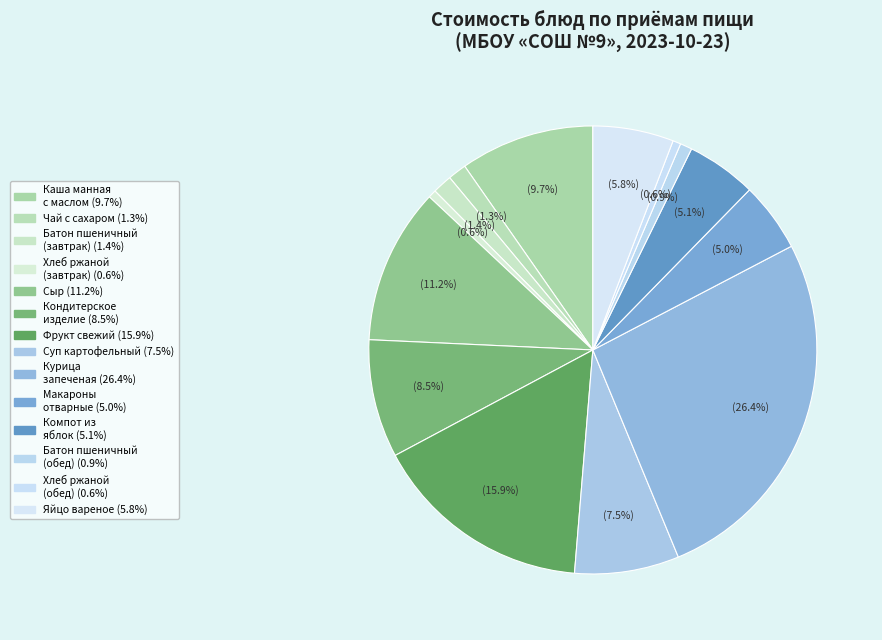

How many slices are in this pie chart?

14